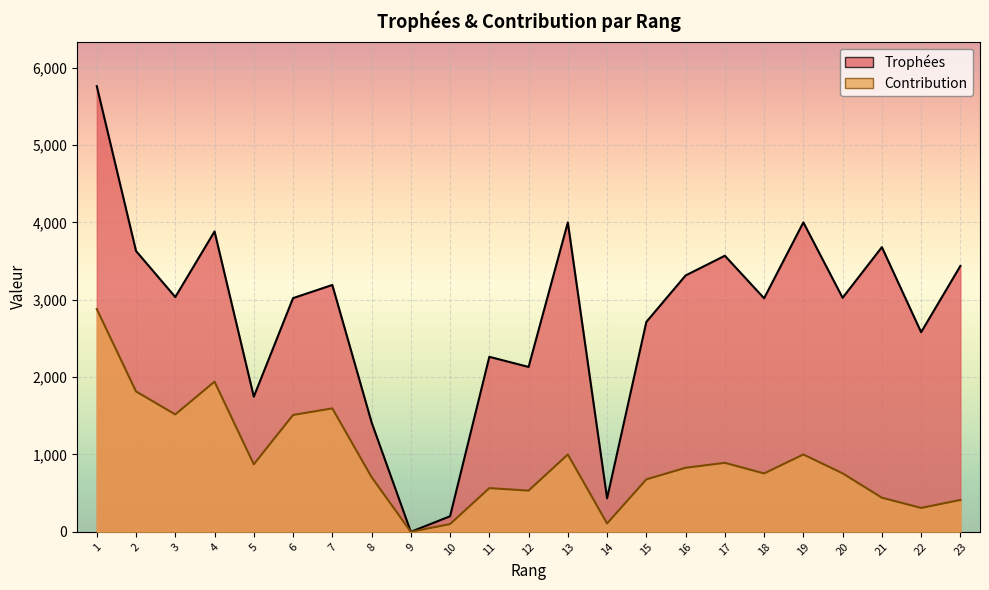

True or false: Contribution and Trophées intersect in this chart.

False